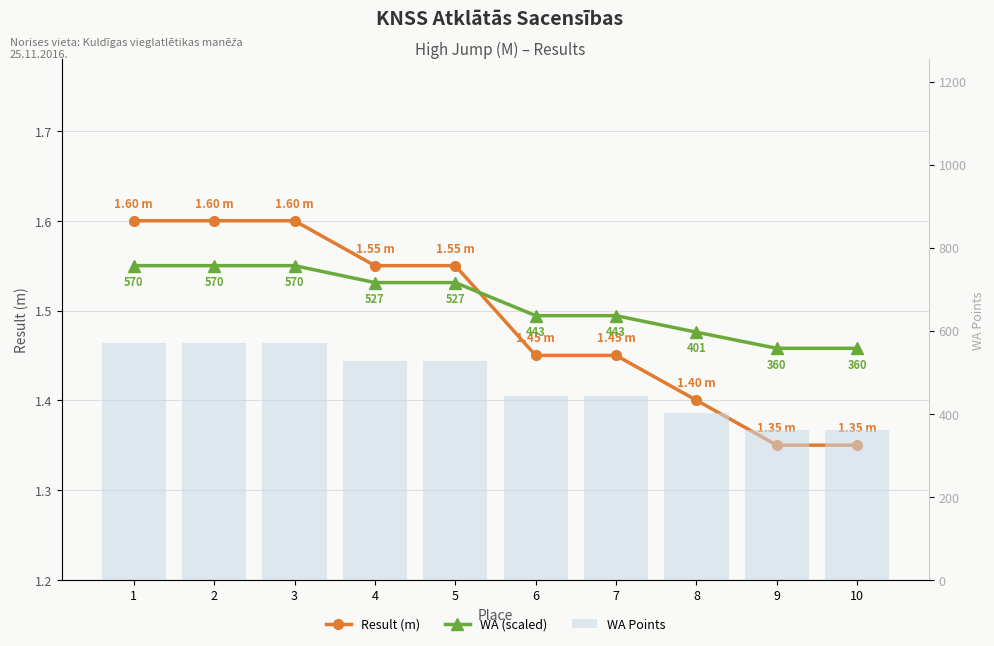

At which category is the sum across all series the highest?

1